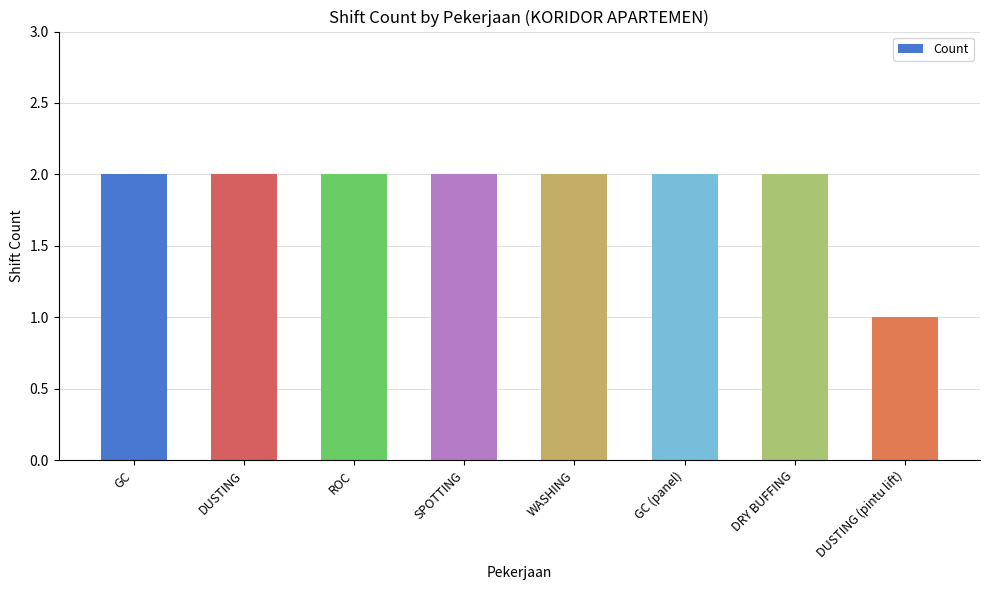

Are the bars grouped side by side (vs. stacked)?

No